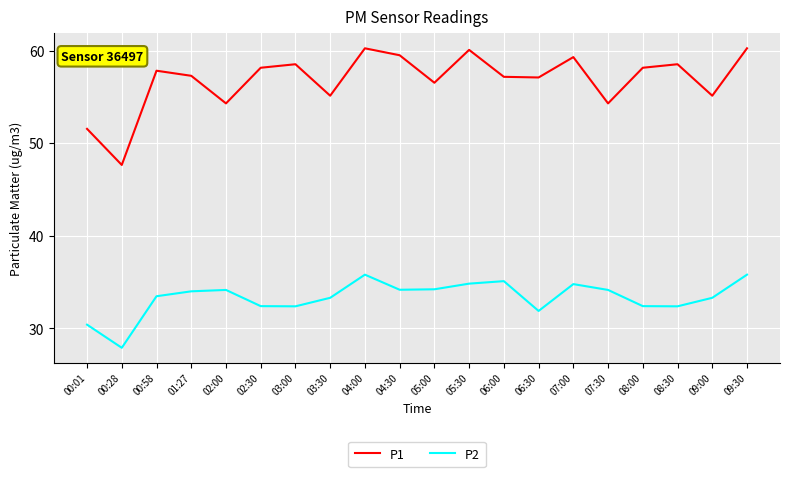

What is the approximate value of P1 at 07:00?

59.3